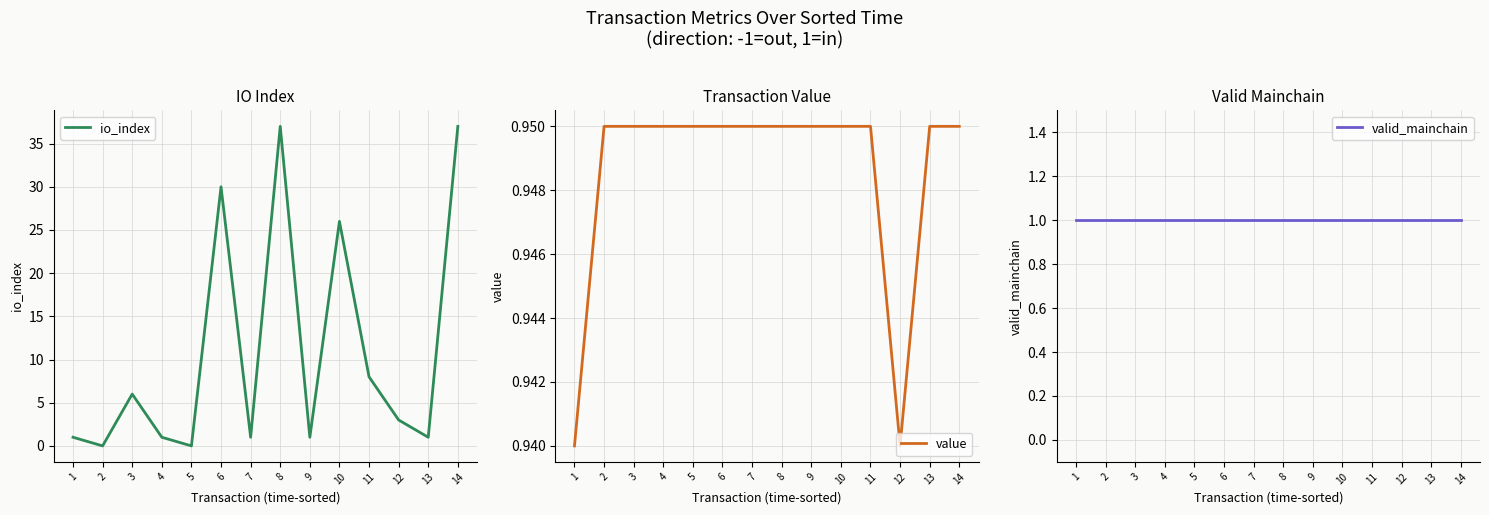

True or false: io_index has a value of 1.0 at 13.

True